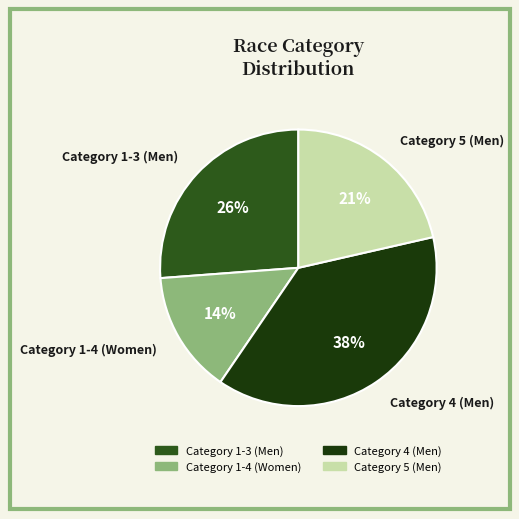

True or false: Category 1-4 (Women) accounts for 14% of the total.

True